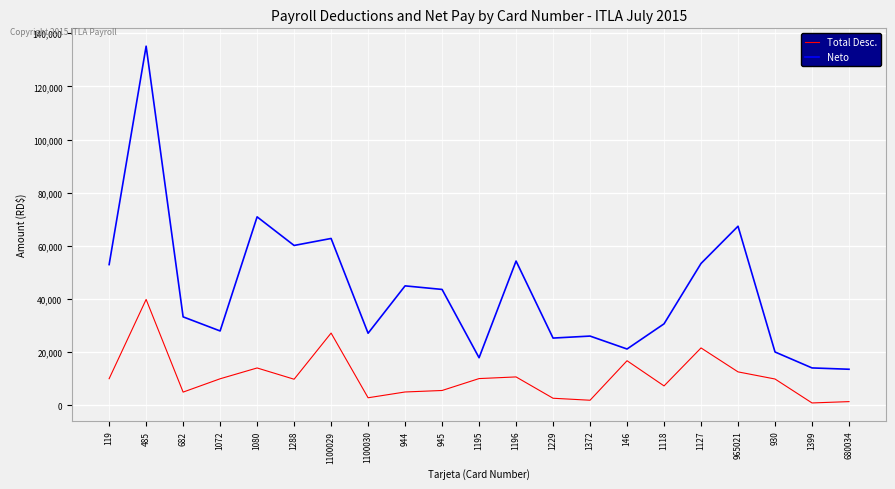

Is this an area chart (filled region under the line)?

No